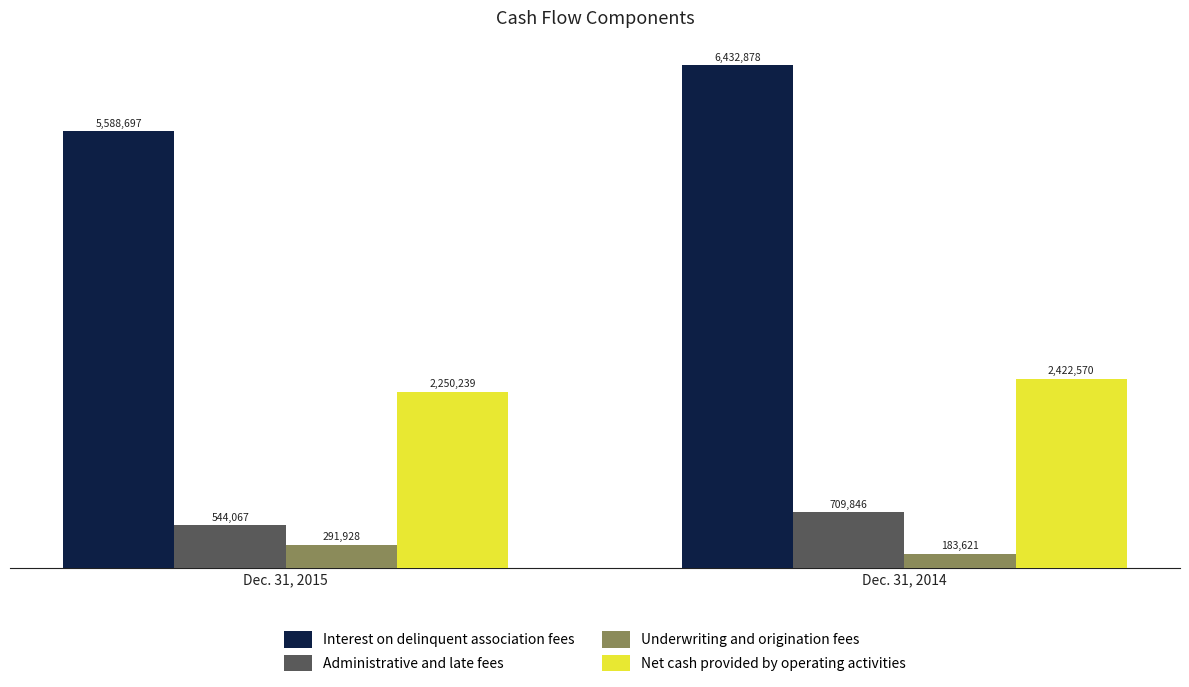

Rank the series at Dec. 31, 2014 from highest to lowest value.

Interest on delinquent association fees, Net cash provided by operating activities, Administrative and late fees, Underwriting and origination fees